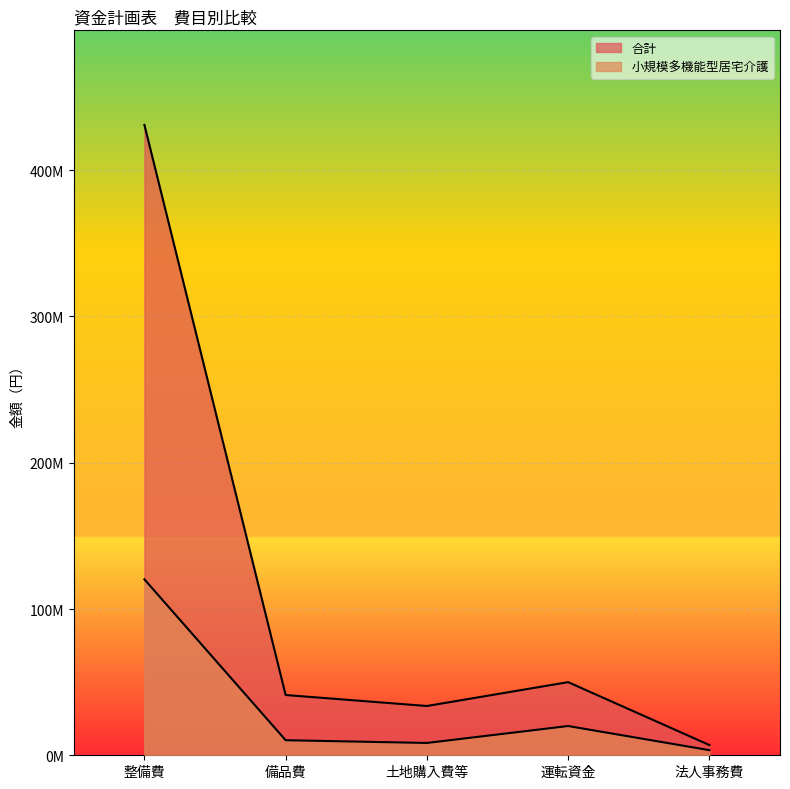

Does the chart display data point markers on the line(s)?

No